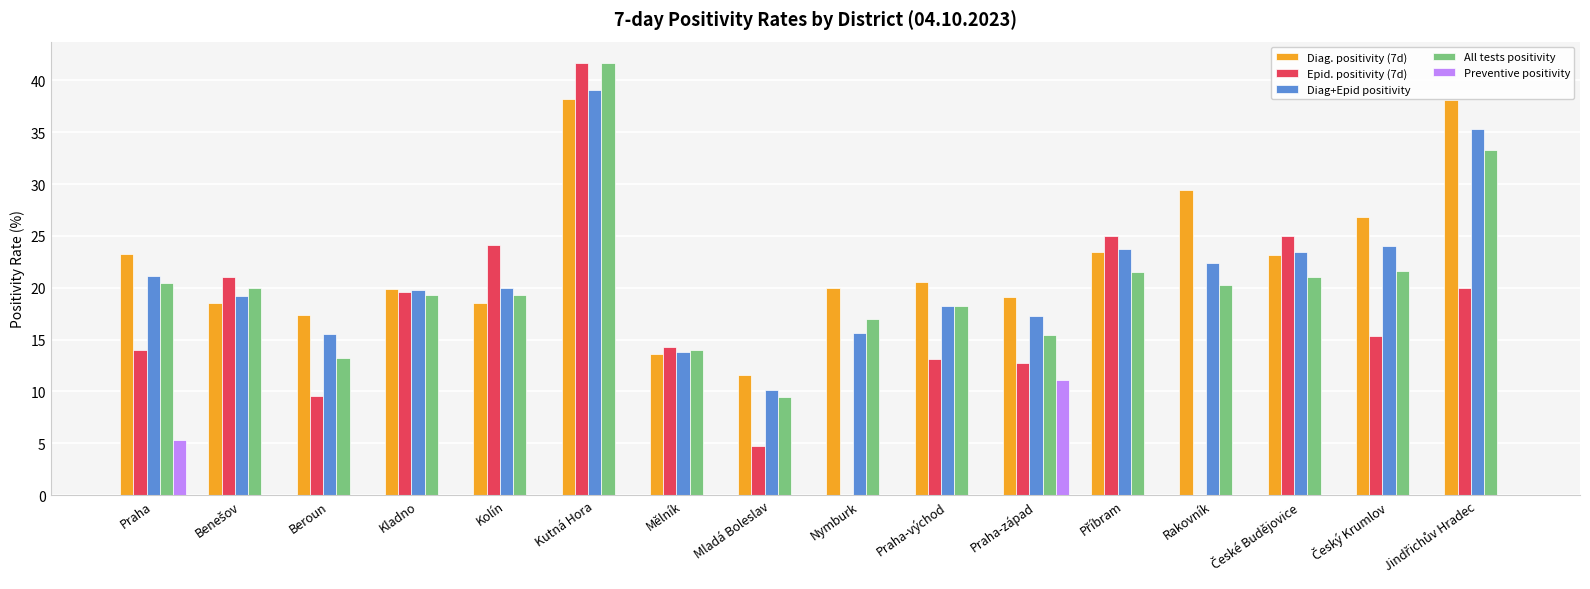

True or false: Preventive positivity has a value of 6.8 at Kolín.

False